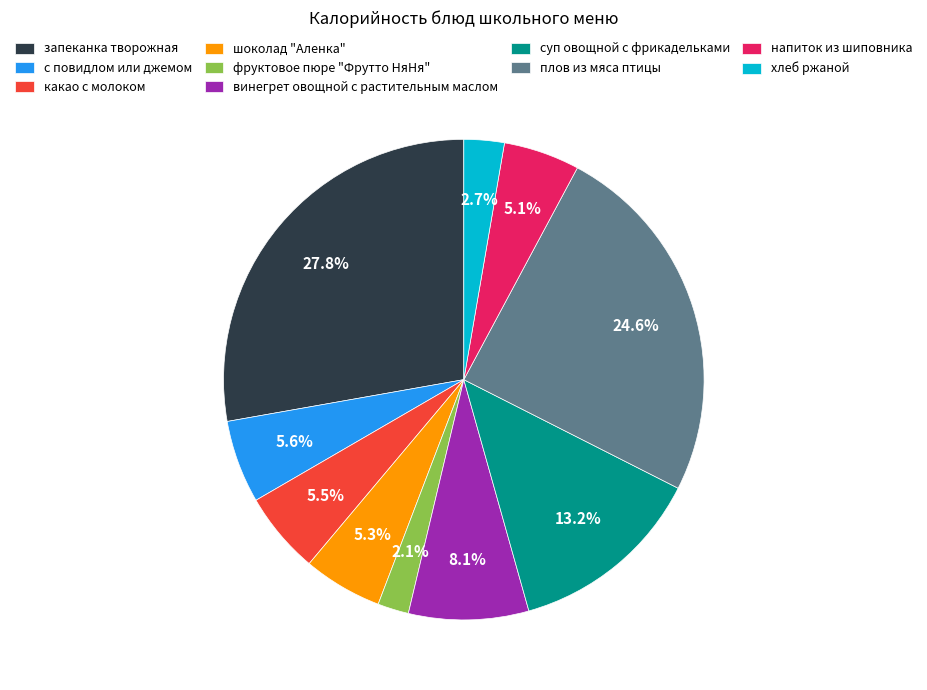

Do суп овощной с фрикадельками and шоколад "Аленка" together represent more than half of the pie?

No